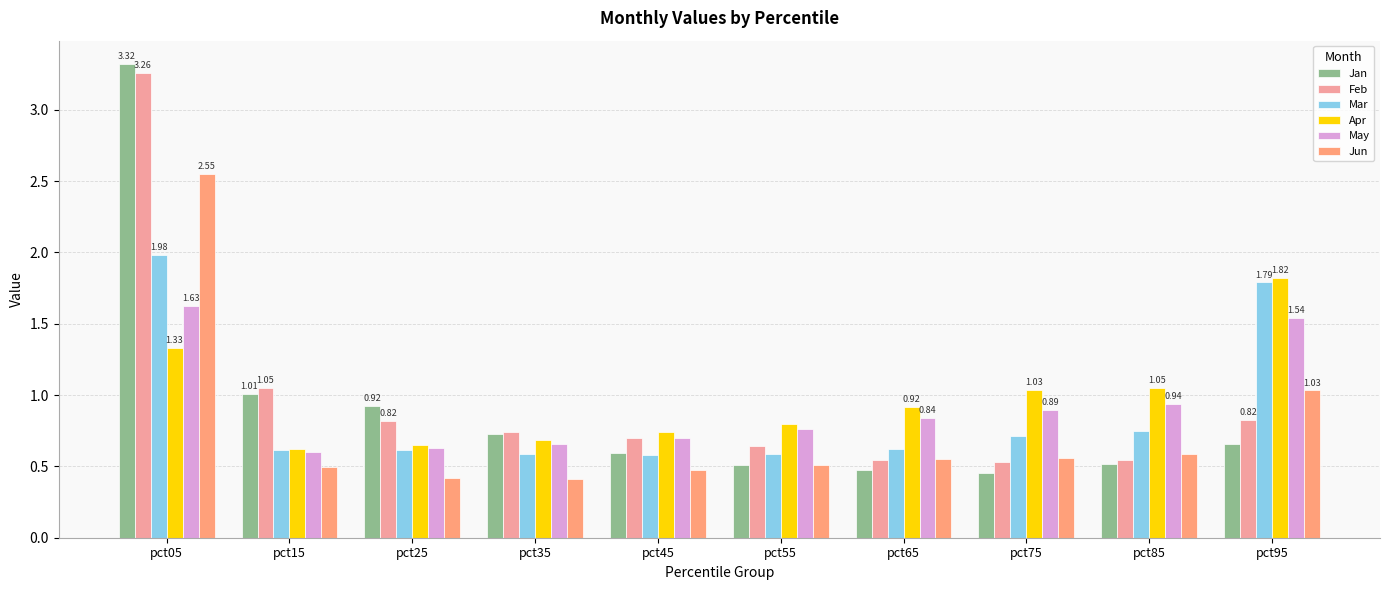

Where is Mar nearest to the value 1?

pct85